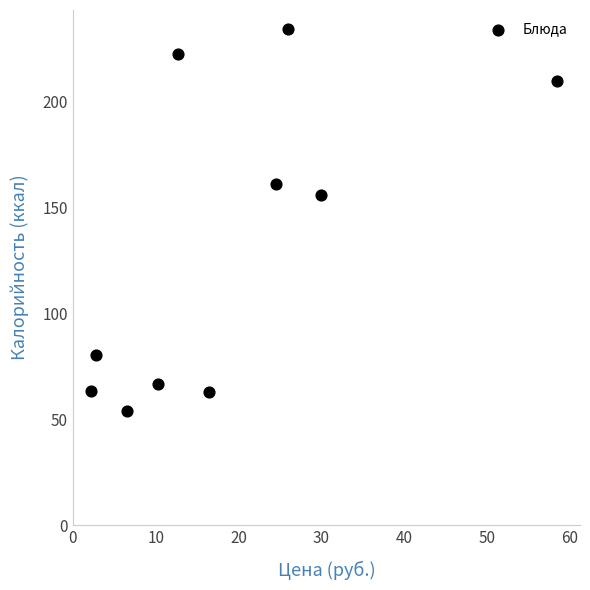

What is the range of X values (max minus min)?

56.3